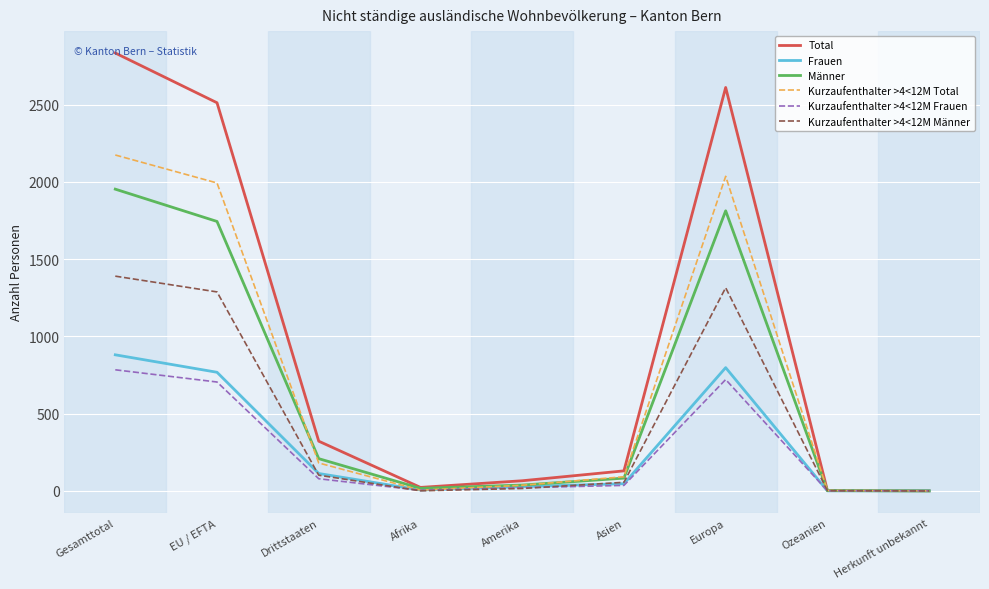

At which label is Männer closest to 976?

Drittstaaten